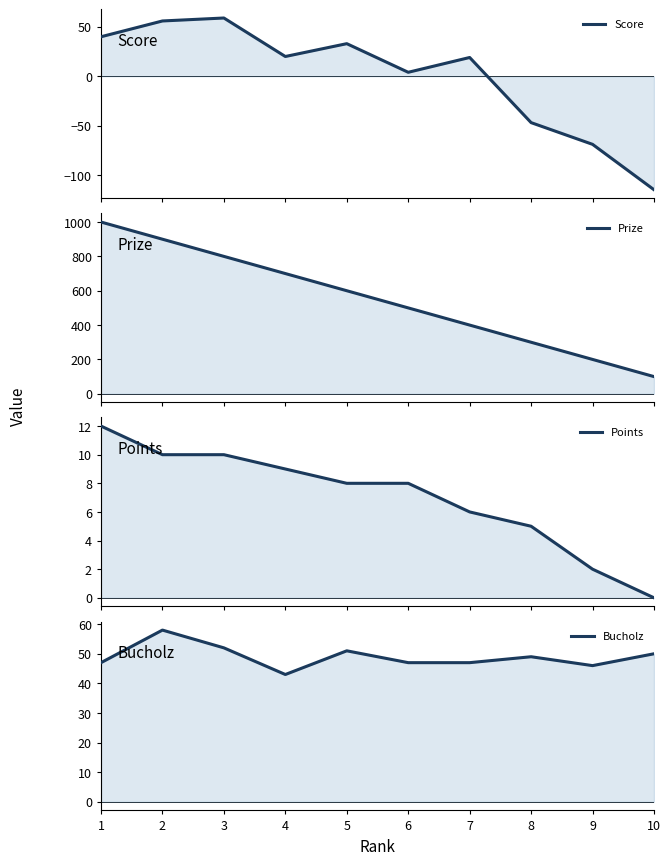

True or false: Bucholz has more than 2 points higher than both neighbors.

True